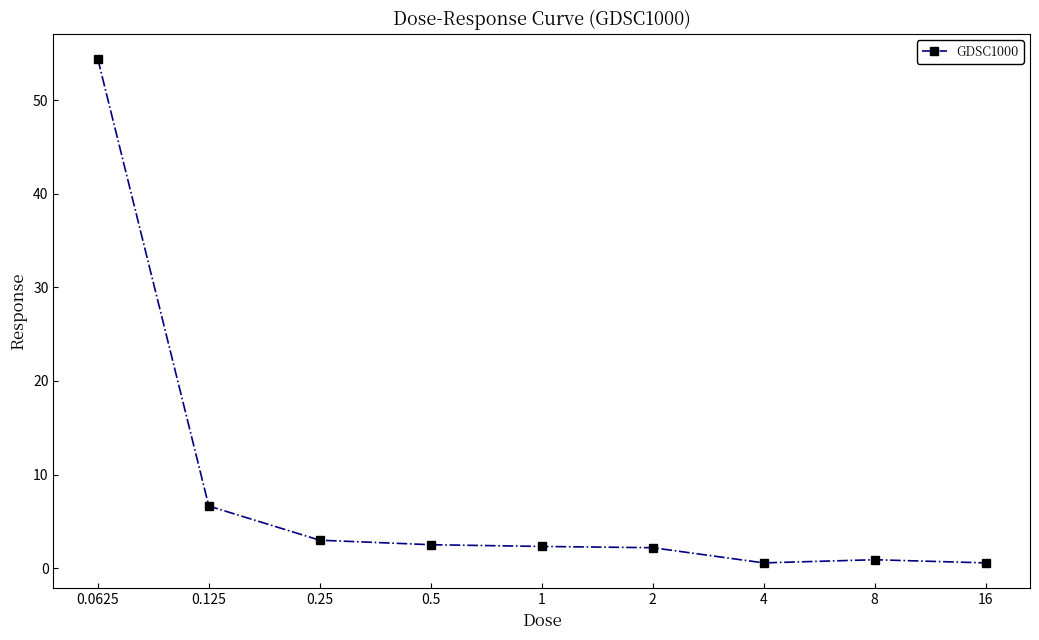

What is the difference between the second highest and minimum values?

6.1